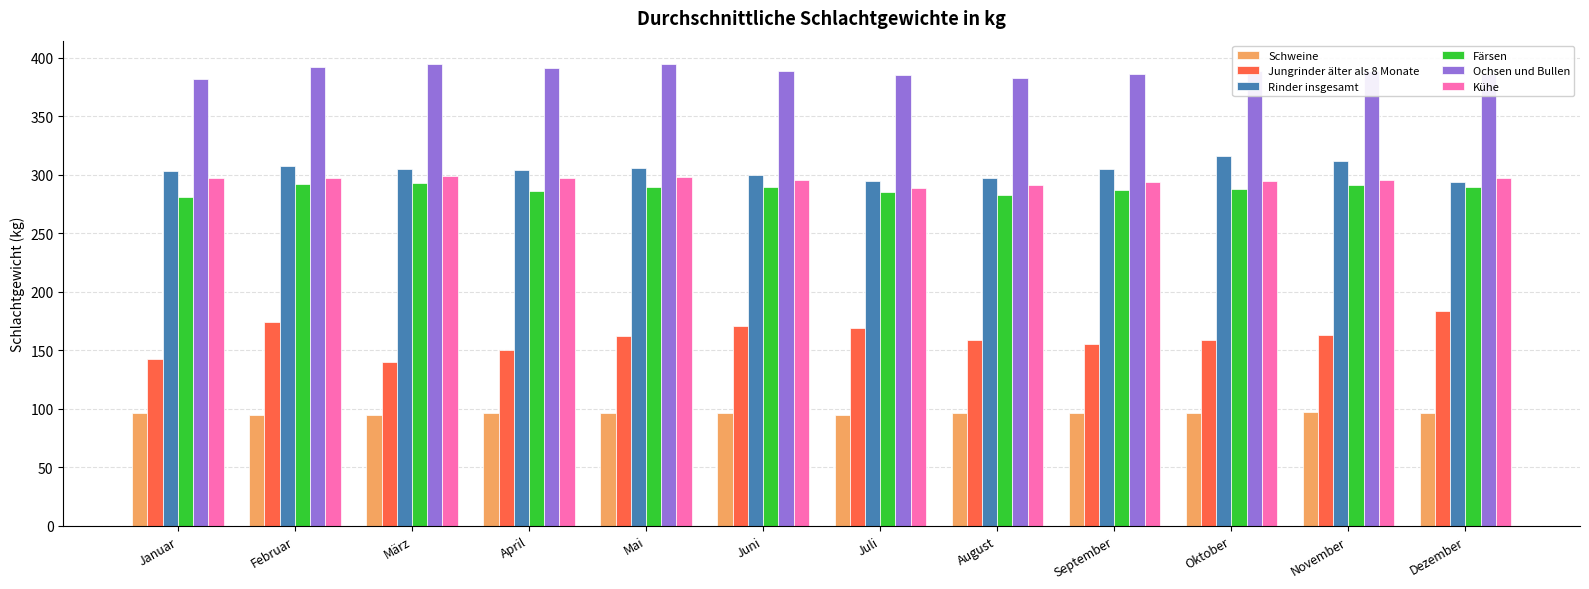

What is the difference between the maximum and minimum values in the Kühe series?

10